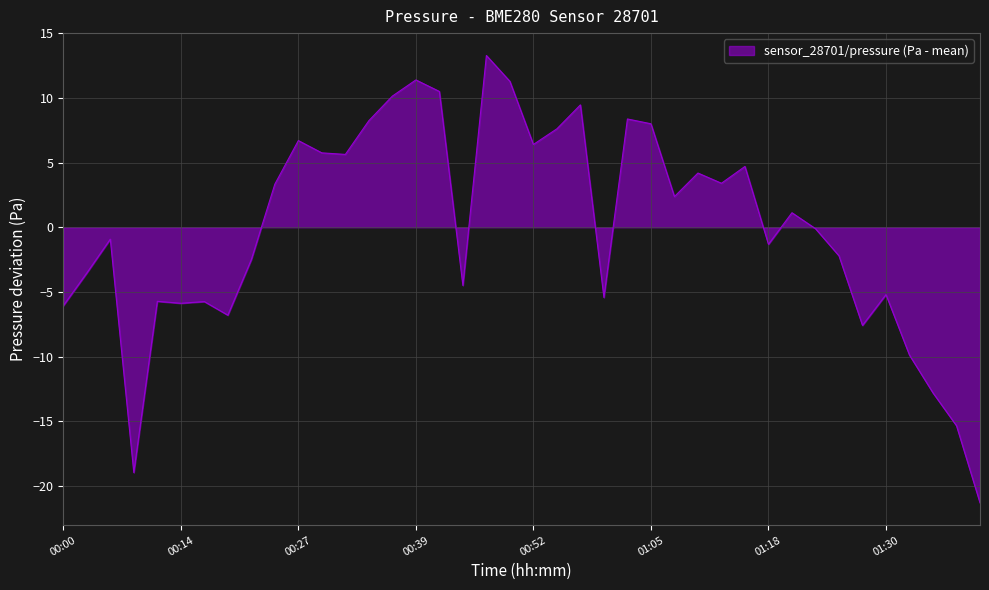

What is the minimum value shown in the chart?

-21.3